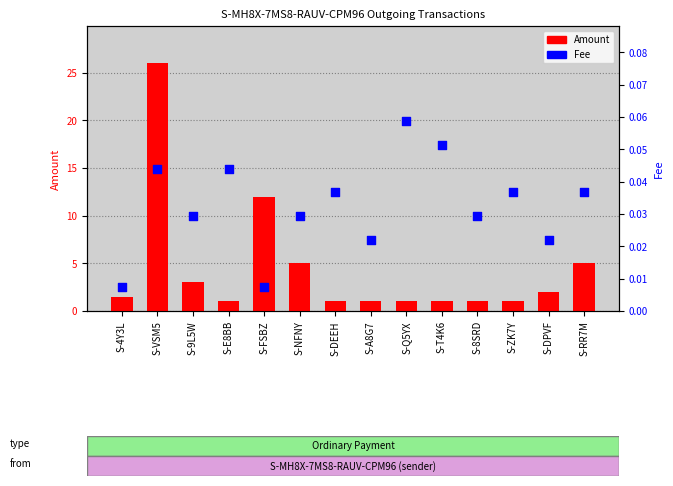

Which series has the largest Y range (max minus min)?

Amount